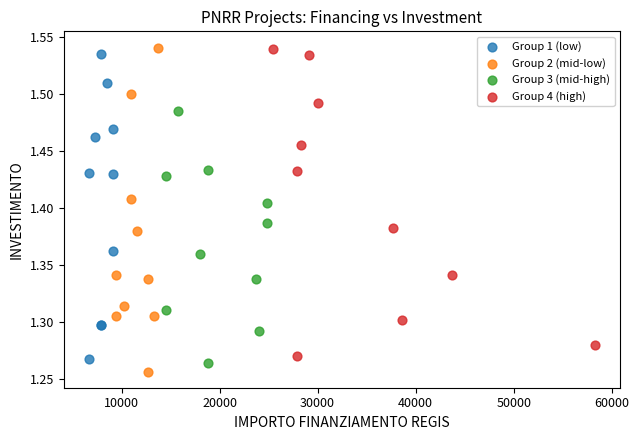

What are all the series names shown in the legend?

Group 1 (low), Group 2 (mid-low), Group 3 (mid-high), Group 4 (high)